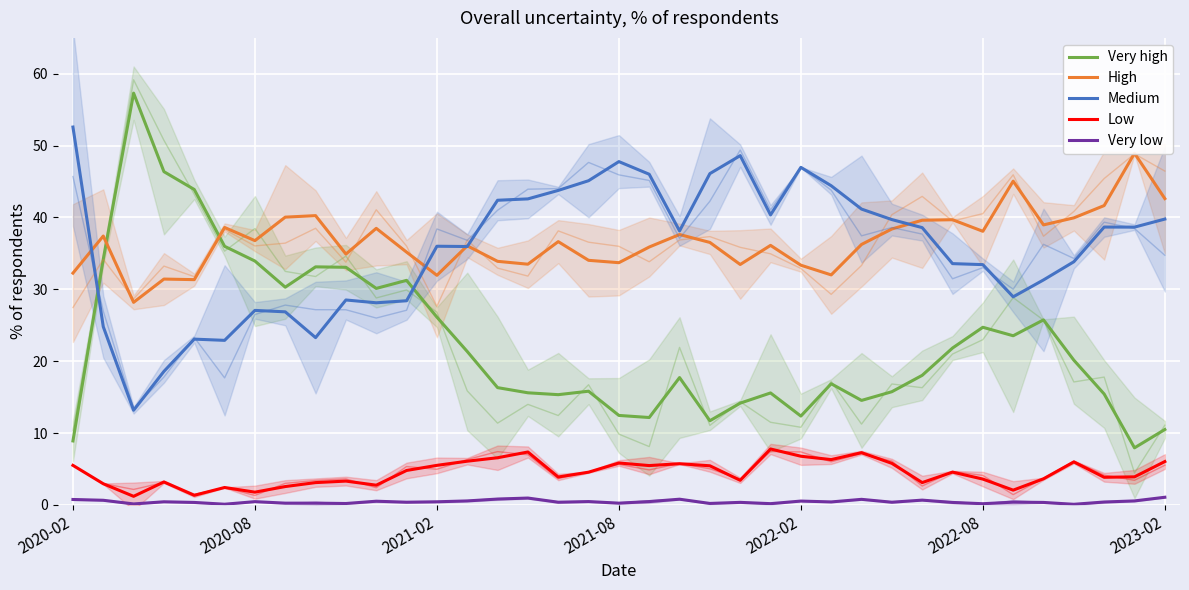

Between 17 and 16, which is larger?

17